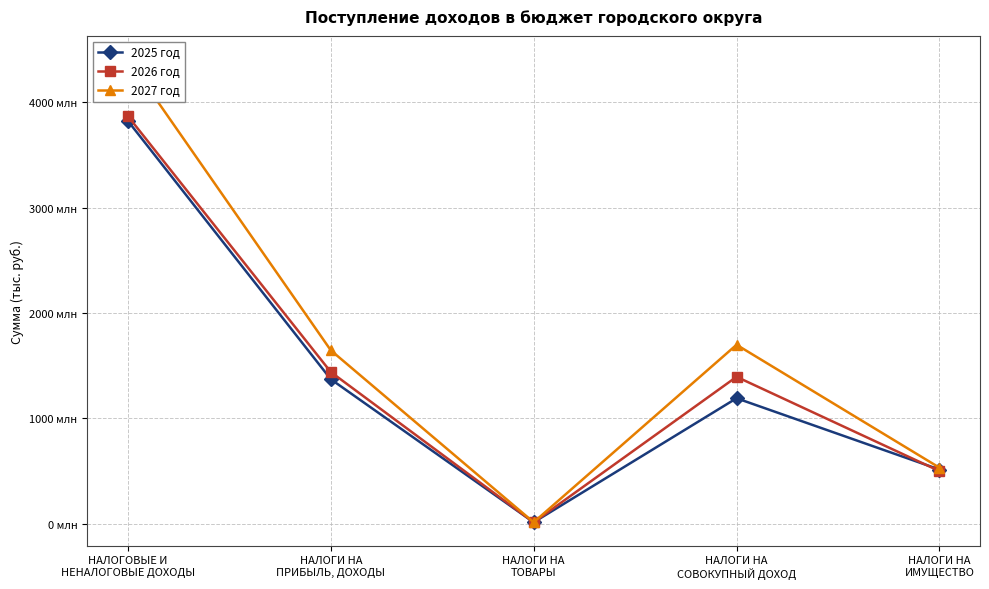

Does the chart display data point markers on the line(s)?

Yes